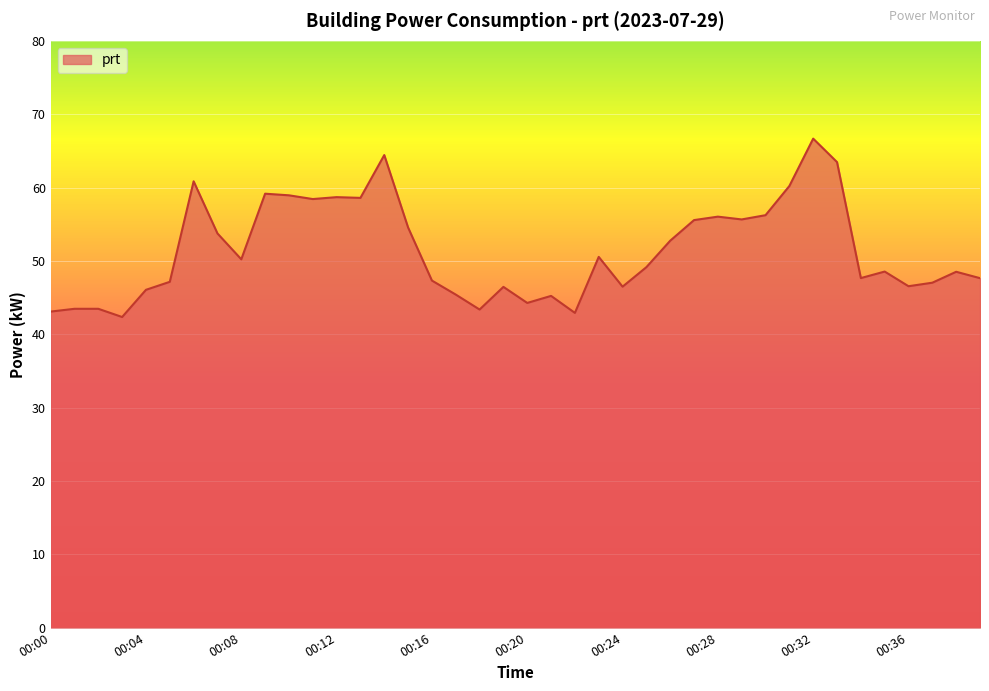

What is the smallest value displayed?

42.4